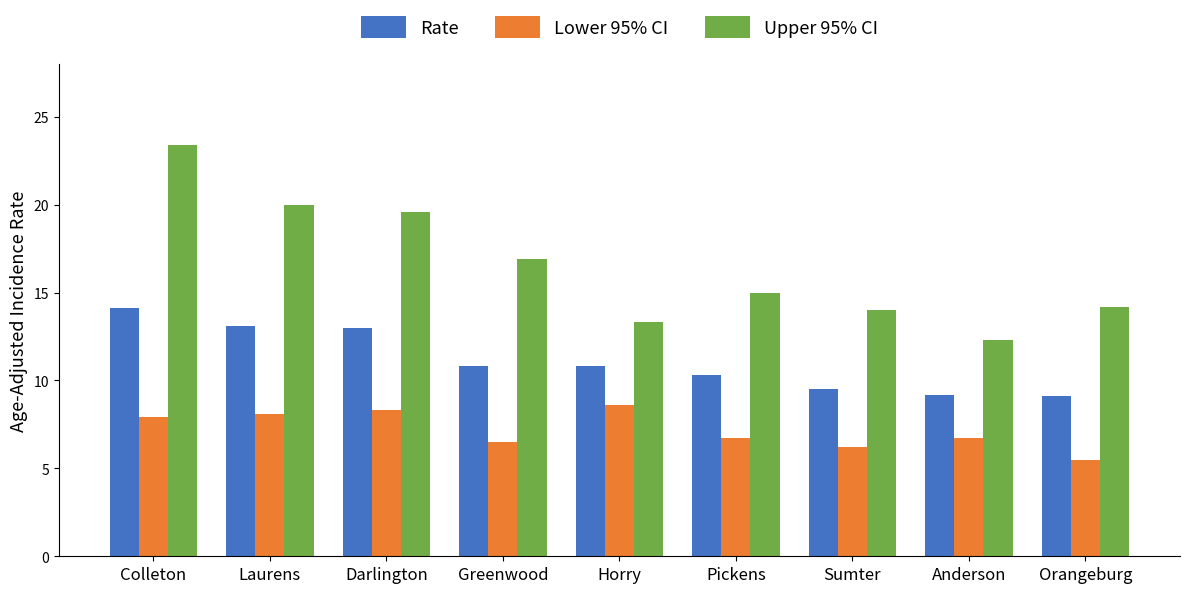

Where does the Upper 95% CI series first go above 15?

Colleton